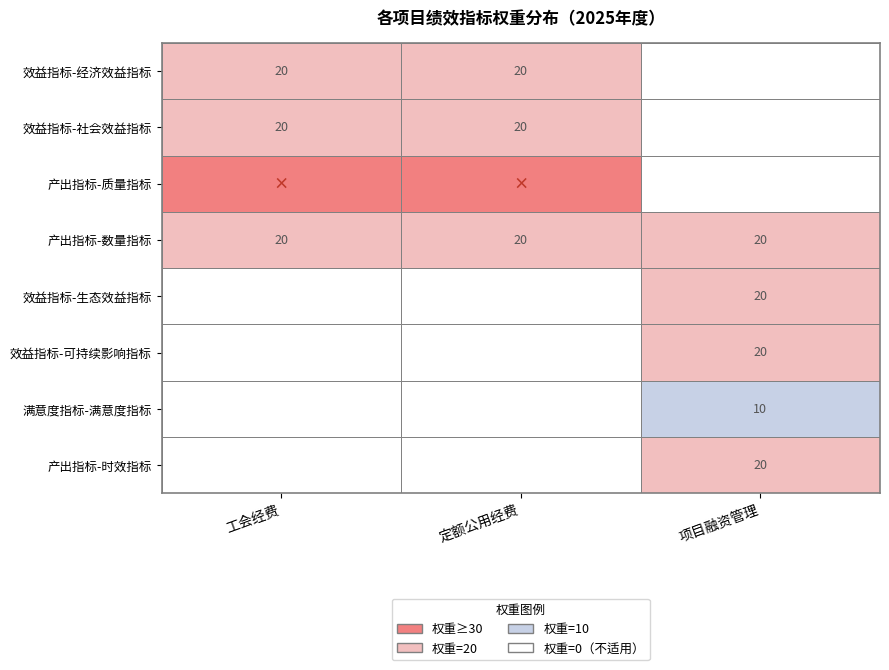

Reading left to right, list all the values displayed in this chart.

工会经费: 20	20	30	20	0	0	0	0
定额公用经费: 20	20	30	20	0	0	0	0
项目融资管理: 0	0	0	20	20	20	10	20